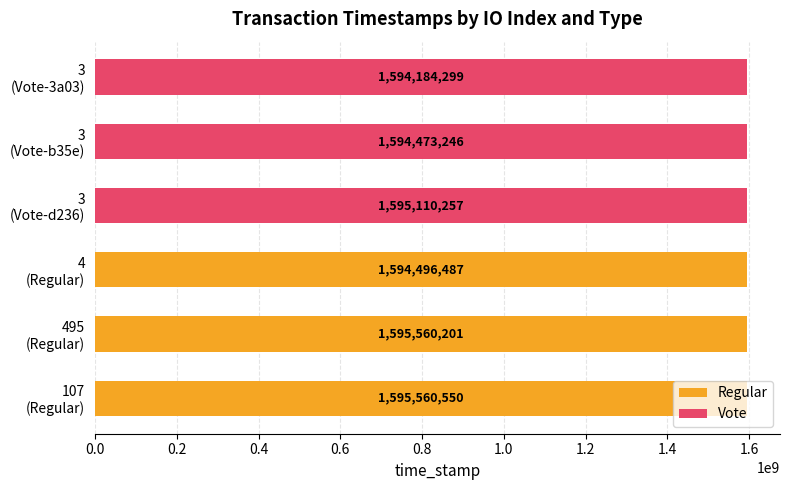

Is the value of Vote at 0.4 greater than the value of Regular at 0.0?

No